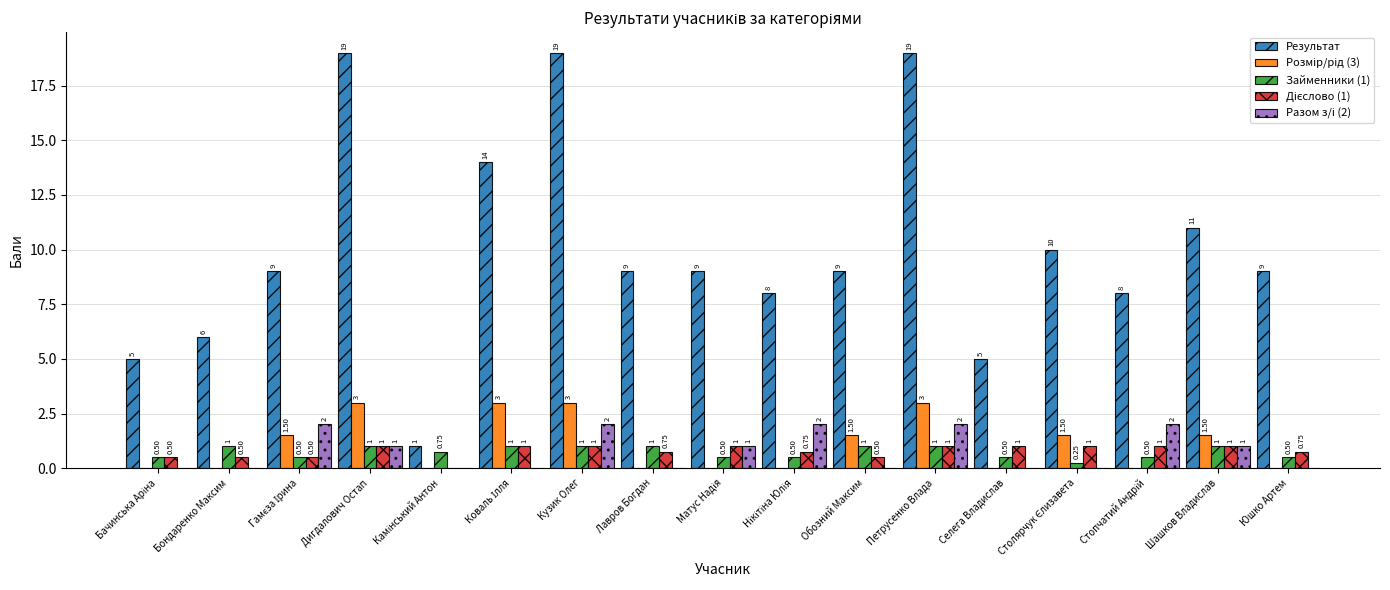

Which series has the largest total across all categories?

Результат